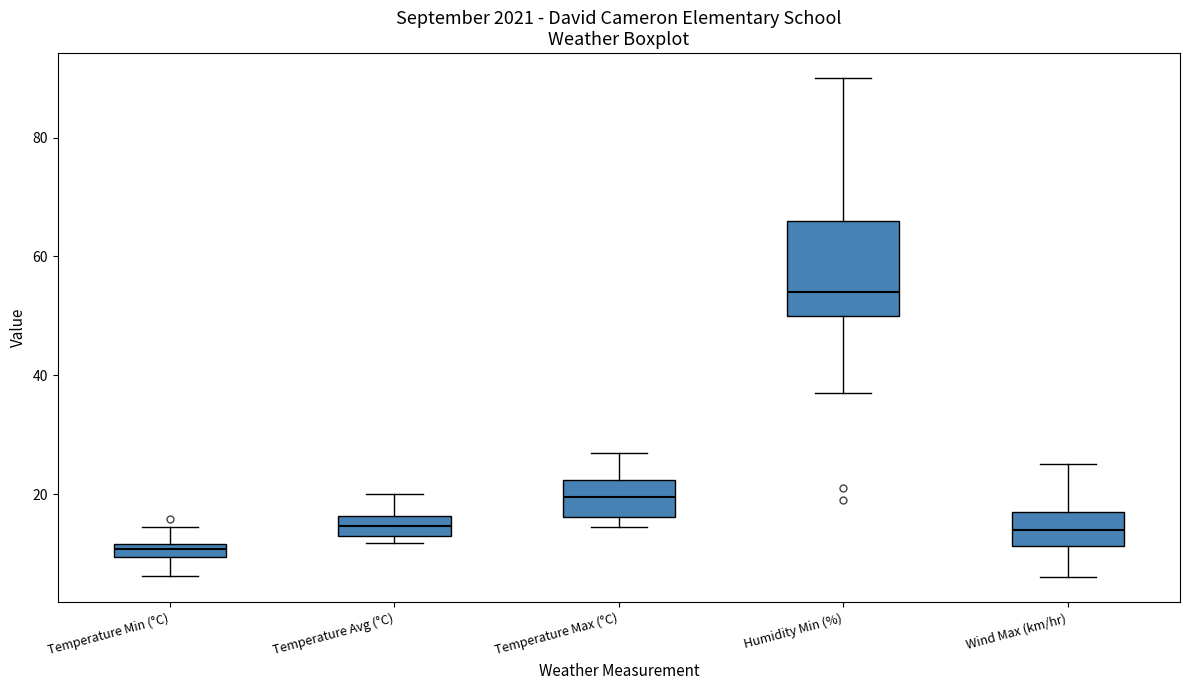

Which box has the highest median line?

Humidity Min (%)